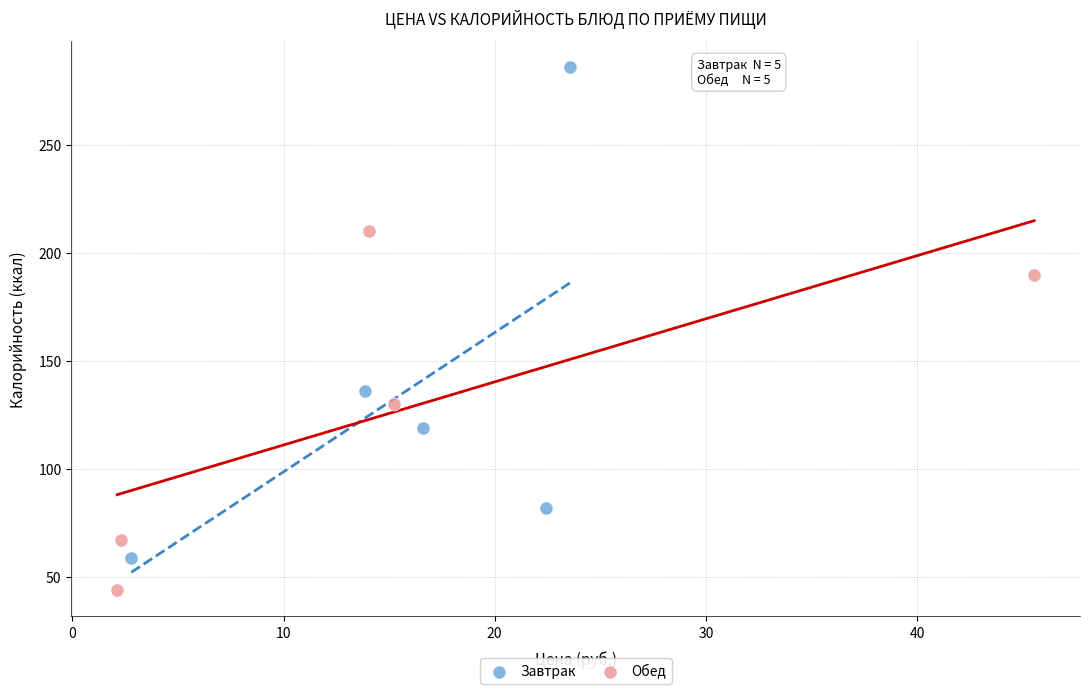

Which series reaches the minimum Y coordinate?

Обед